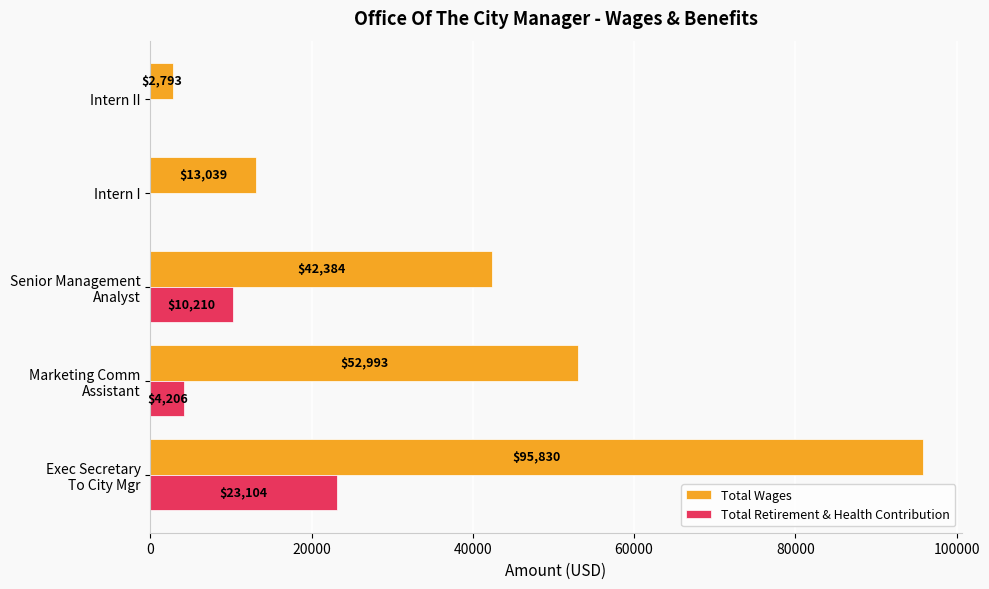

What is the greatest value displayed?

95830